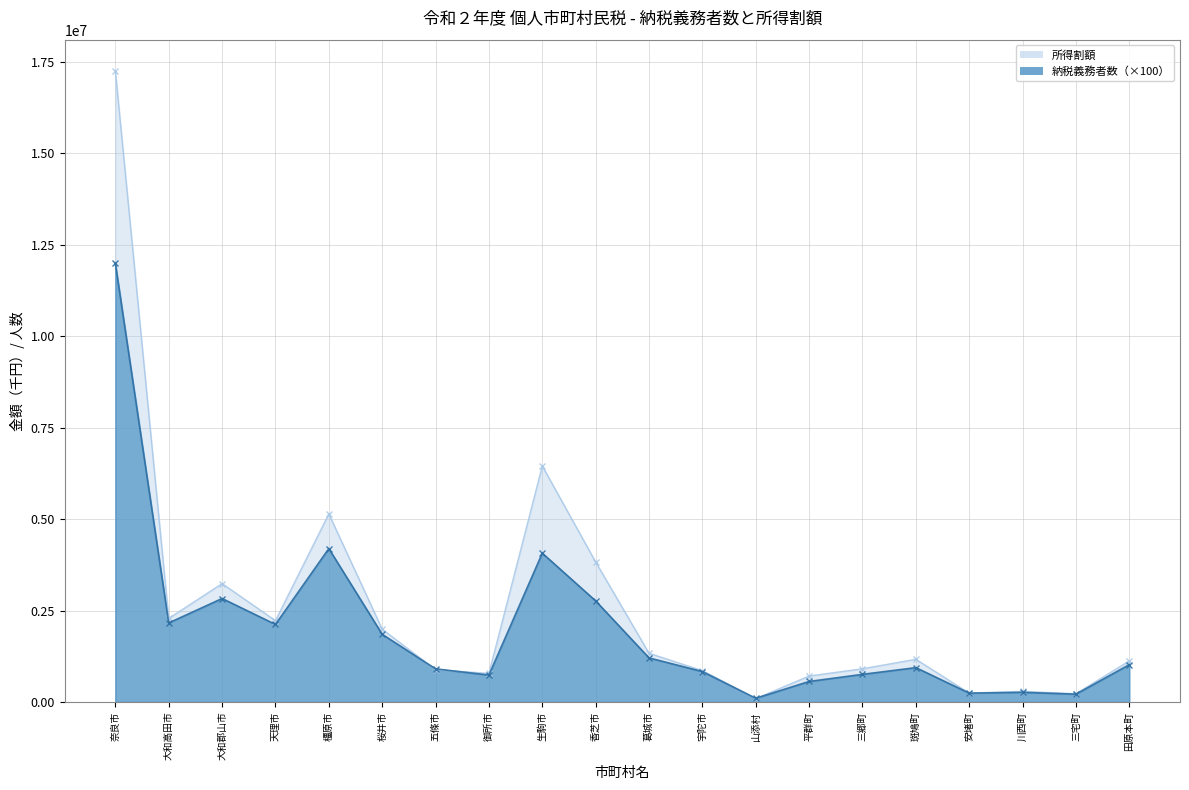

Which series ends up on top after the final intersection of 所得割額 and 納税義務者数（計）?

所得割額